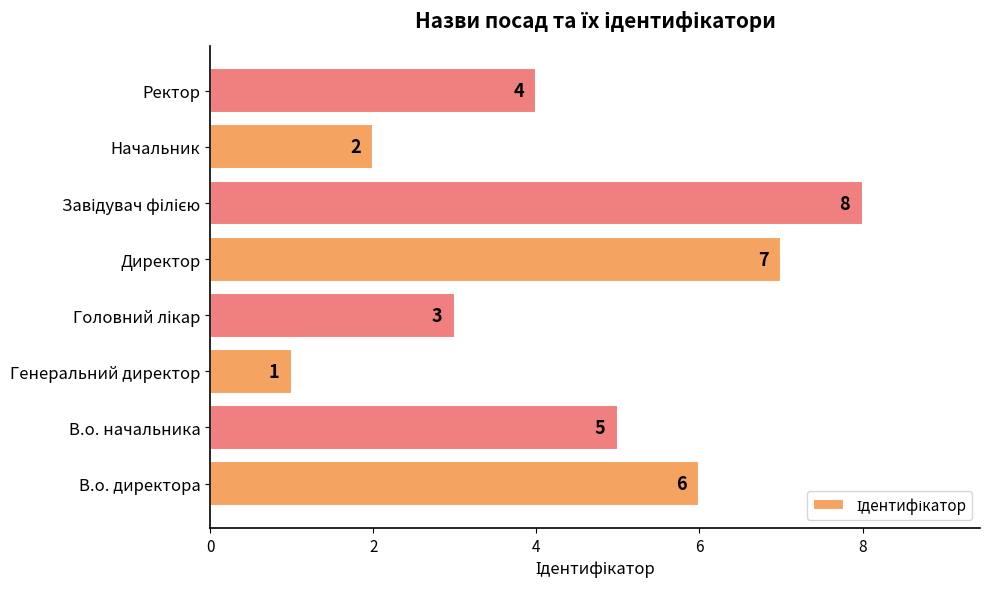

Is it true that the value at Ректор is 1?

False